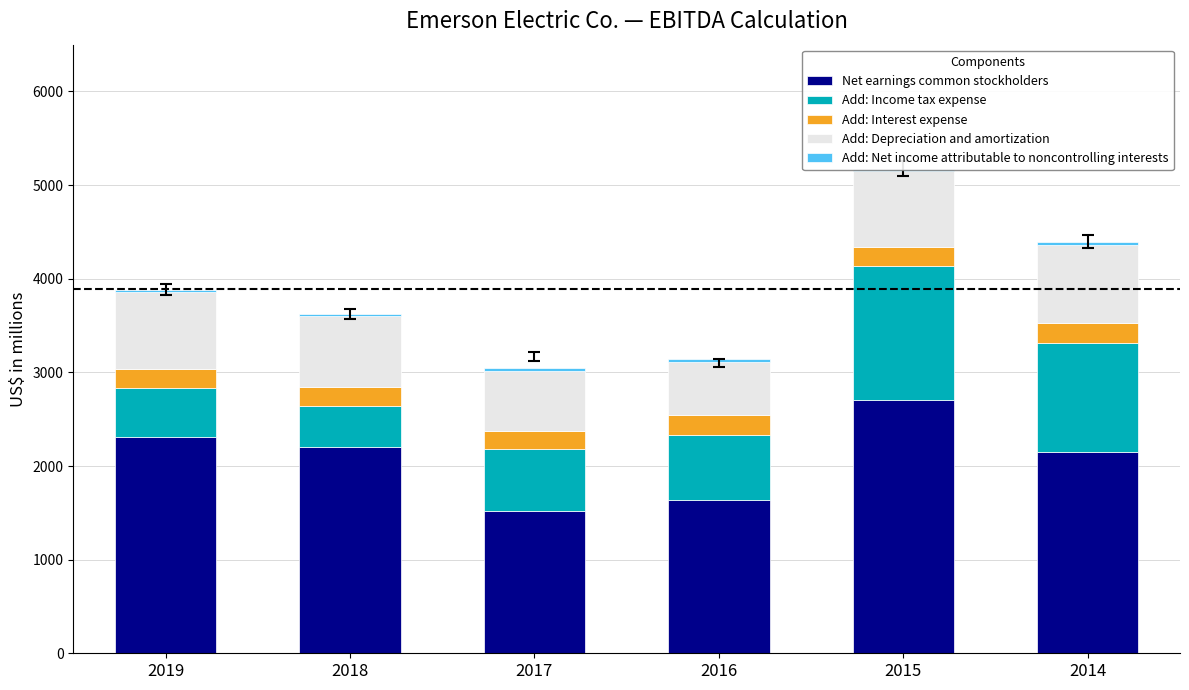

At which category is the sum across all series the highest?

2015